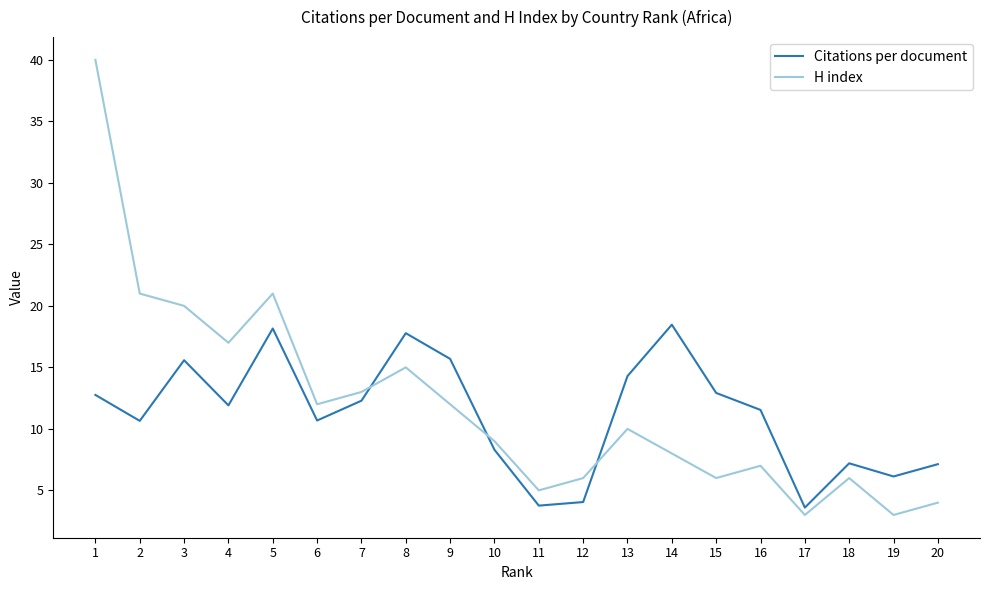

After their last crossing, which series has the higher values: Citations per document or H index?

Citations per document